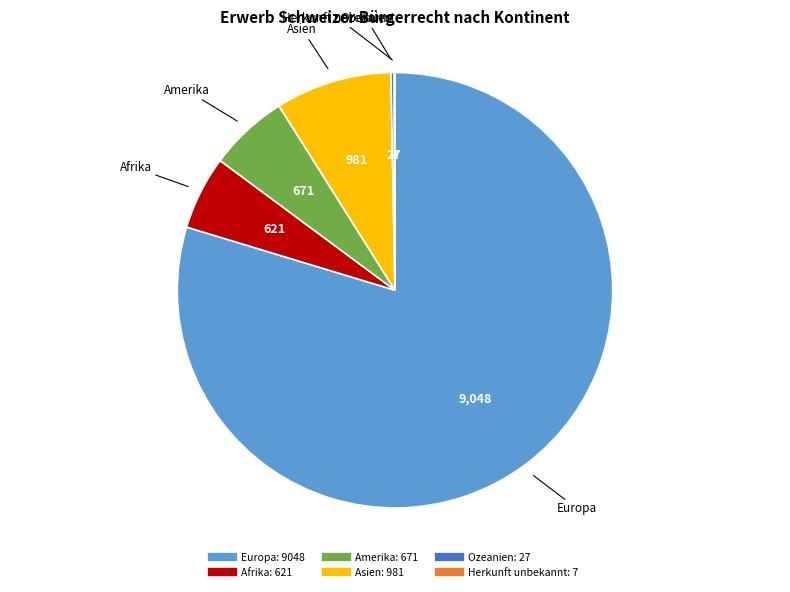

Which category has the biggest portion of the pie?

Europa